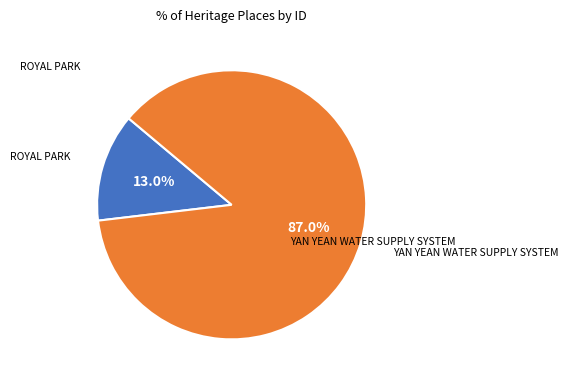

Is there any slice that represents more than half of the pie?

Yes